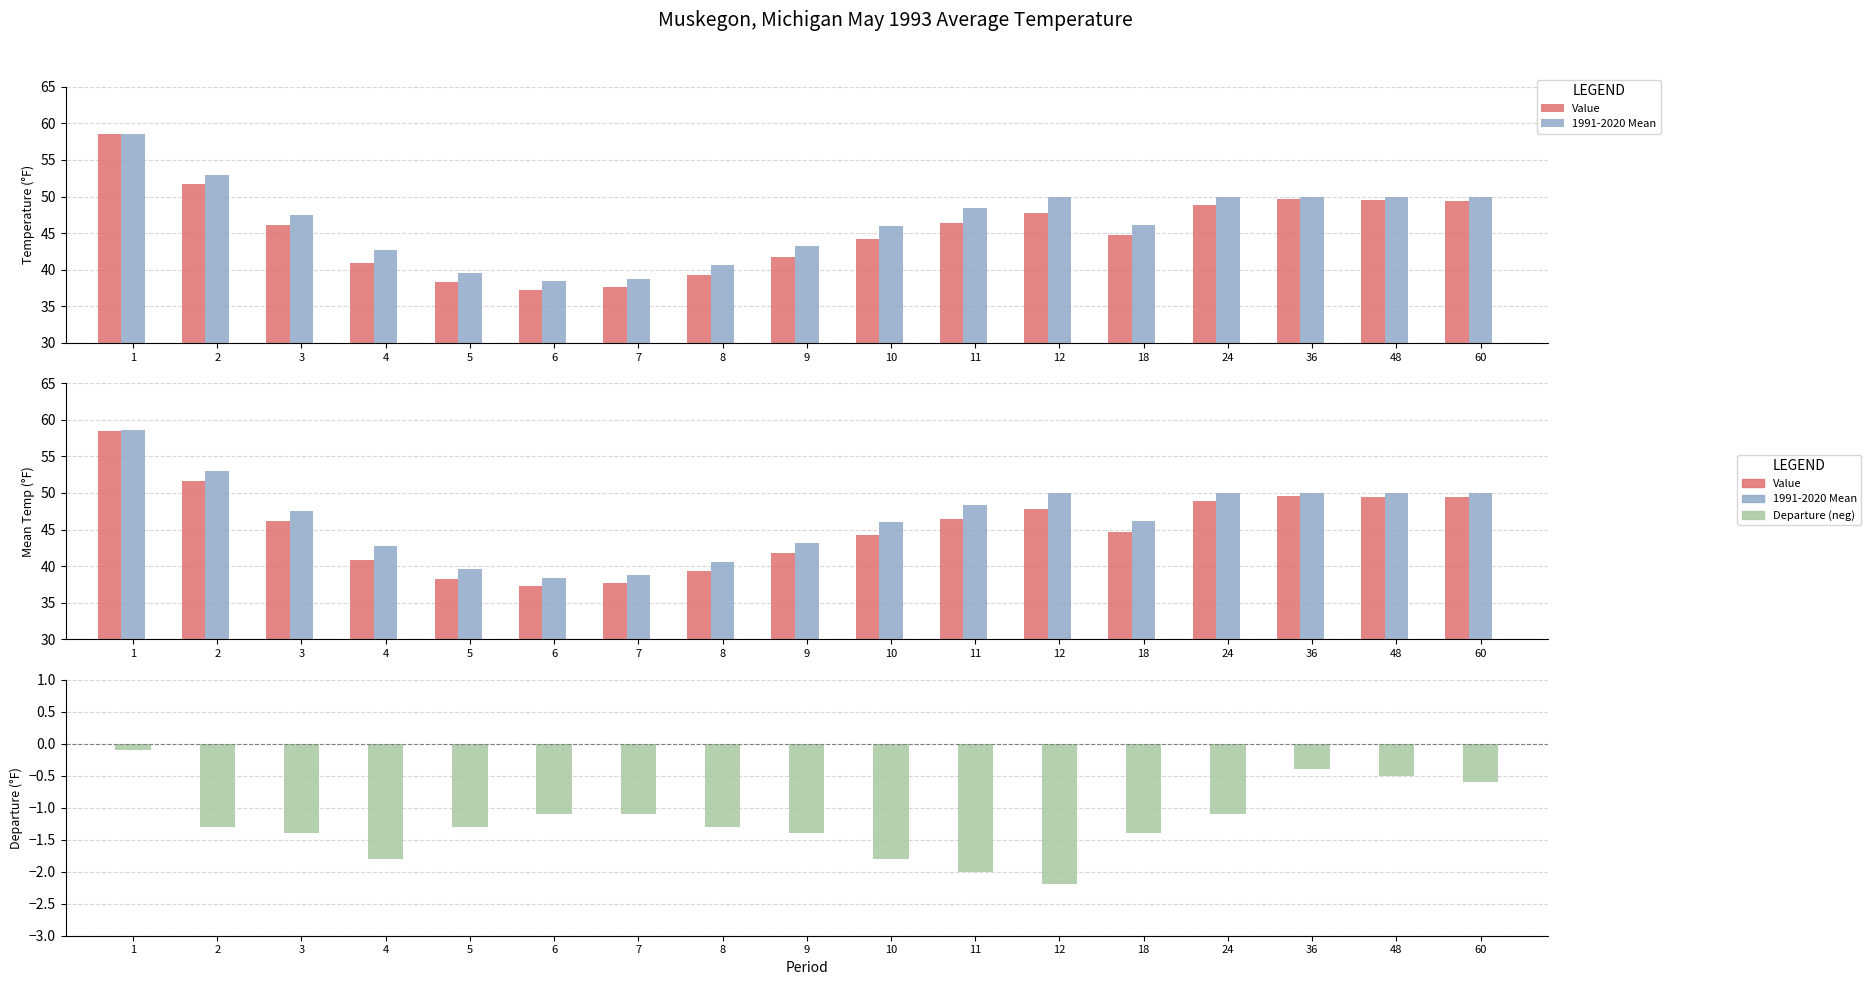

Reading left to right, transcribe all the data shown in this chart.

Value: 58.5	51.7	46.1	40.9	38.3	37.3	37.7	39.3	41.8	44.2	46.4	47.8	44.7	48.9	49.6	49.5	49.4
1991-2020 Mean: 58.6	53.0	47.5	42.7	39.6	38.4	38.8	40.6	43.2	46.0	48.4	50.0	46.1	50.0	50.0	50.0	50.0
Departure: -0.1	-1.3	-1.4	-1.8	-1.3	-1.1	-1.1	-1.3	-1.4	-1.8	-2.0	-2.2	-1.4	-1.1	-0.4	-0.5	-0.6